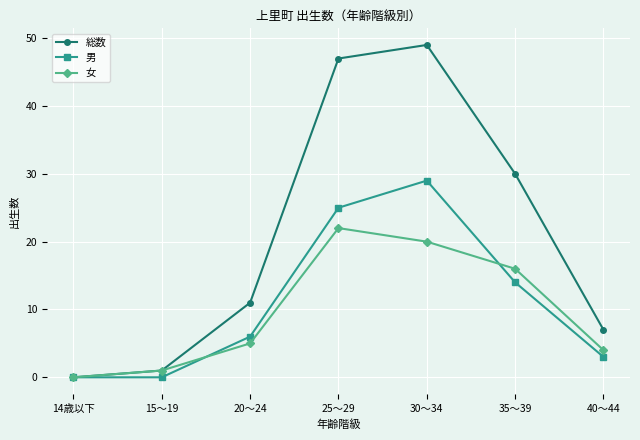

What is the difference between the second highest and minimum values in the 総数 series?

47